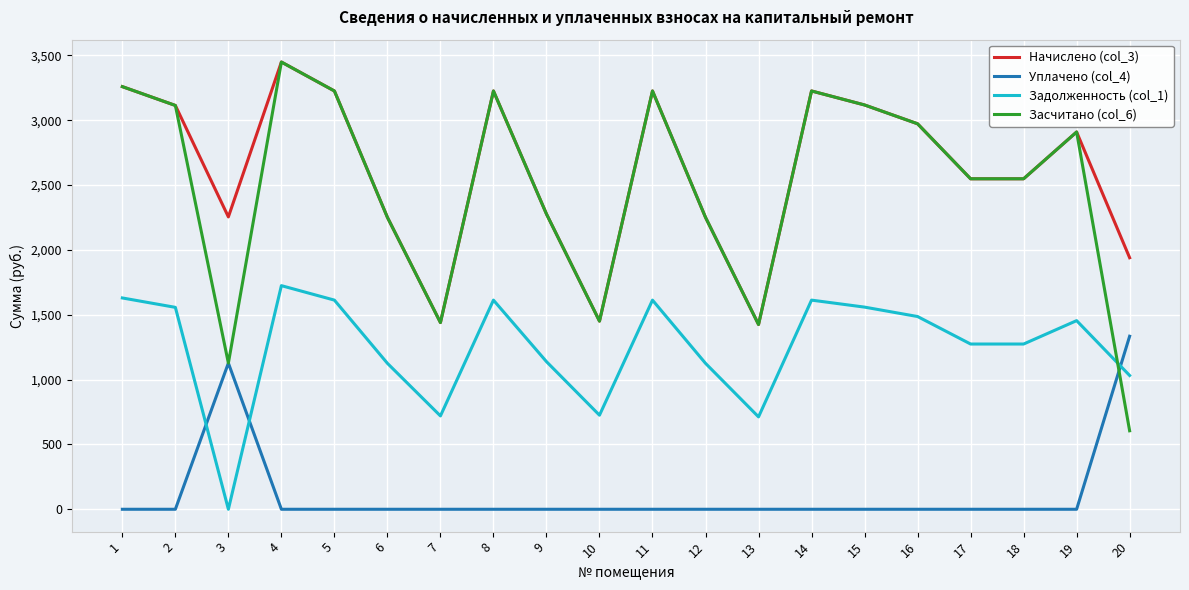

The value of Уплачено (col_4) at 12 is 0.0. True or false?

True